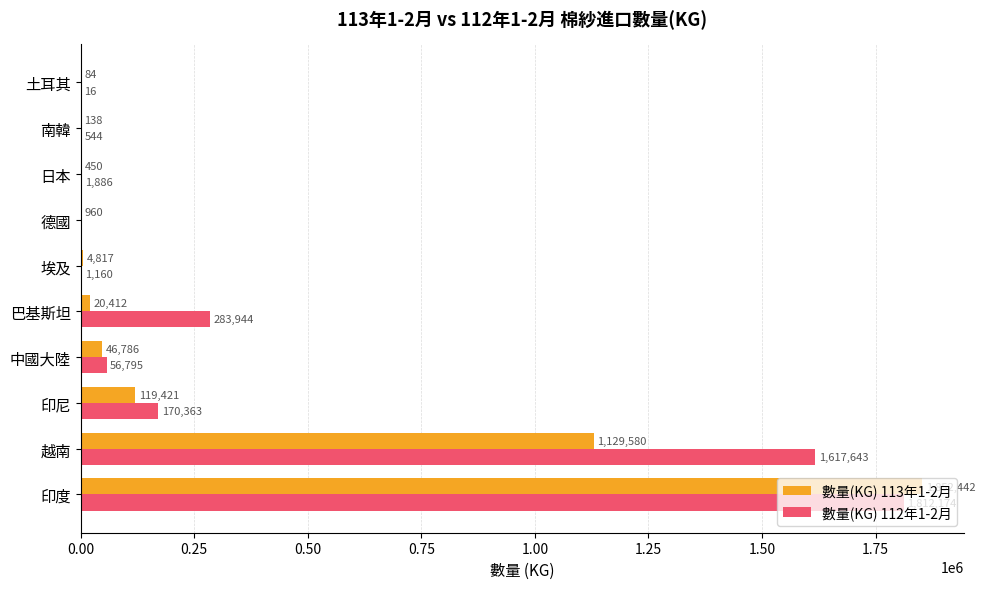

How many distinct data groups are displayed?

2